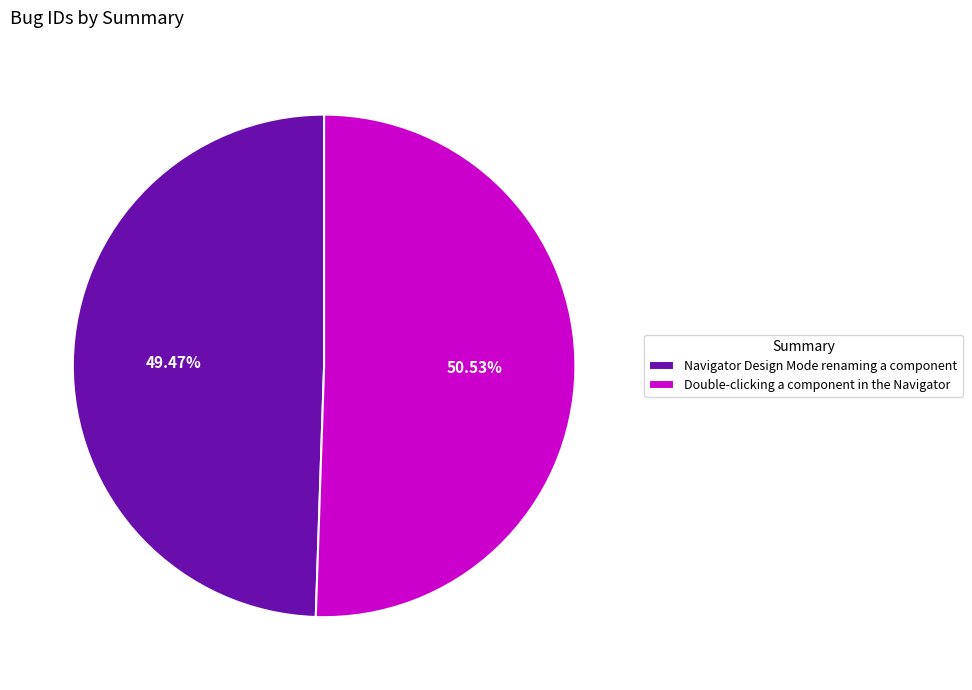

What is the ratio of the value at Double-clicking a component in the Navigator to the value at Navigator Design Mode renaming a component?

1.0